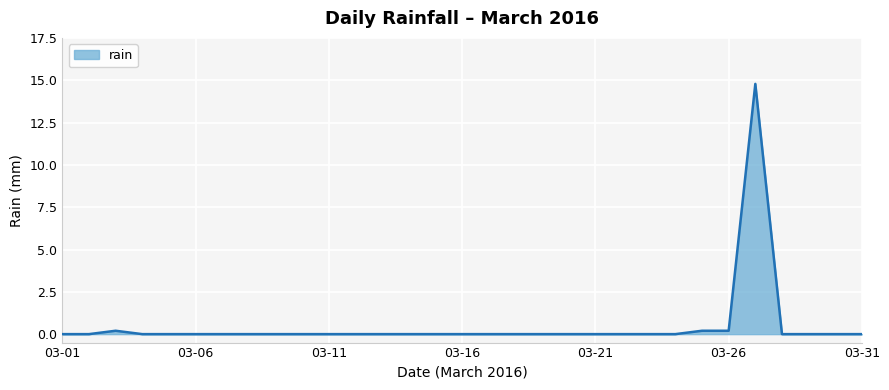

What is the greatest value displayed?

14.8